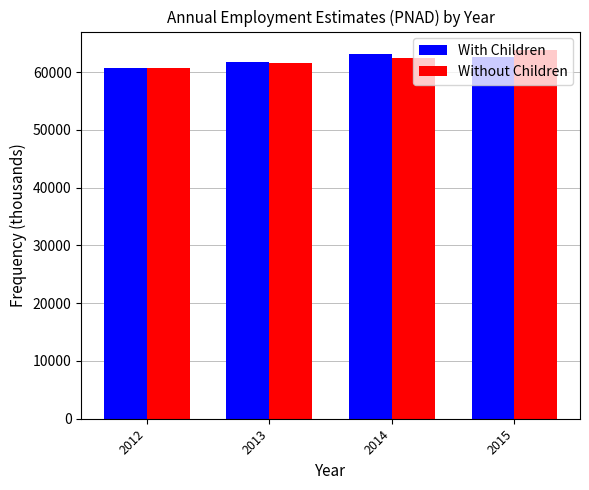

What is the spread (max minus min) of values at 2012?

70.0